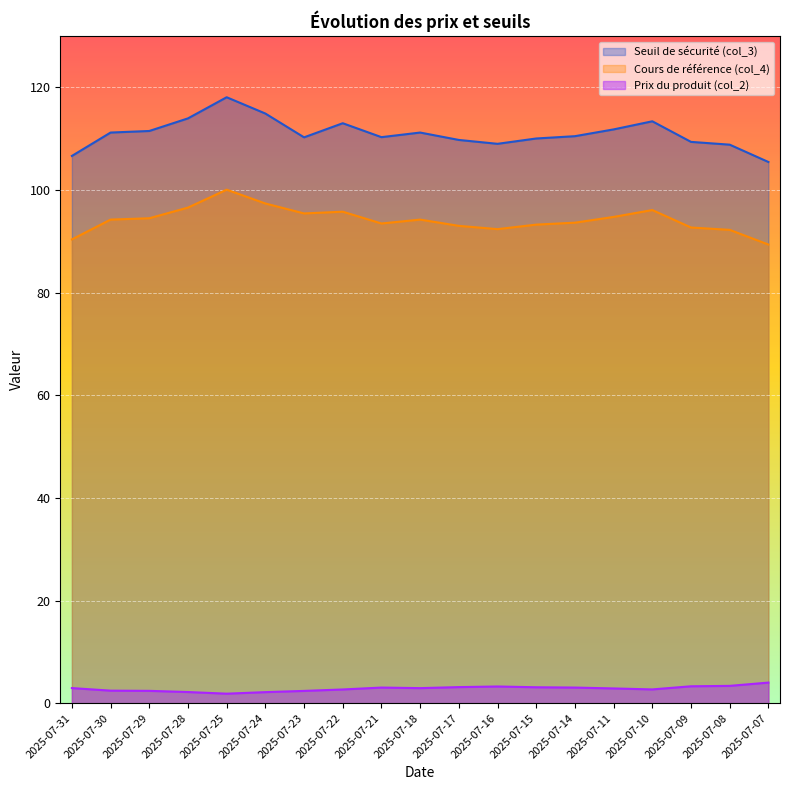

What is the highest value of the Seuil de sécurité (col_3) series?

118.1